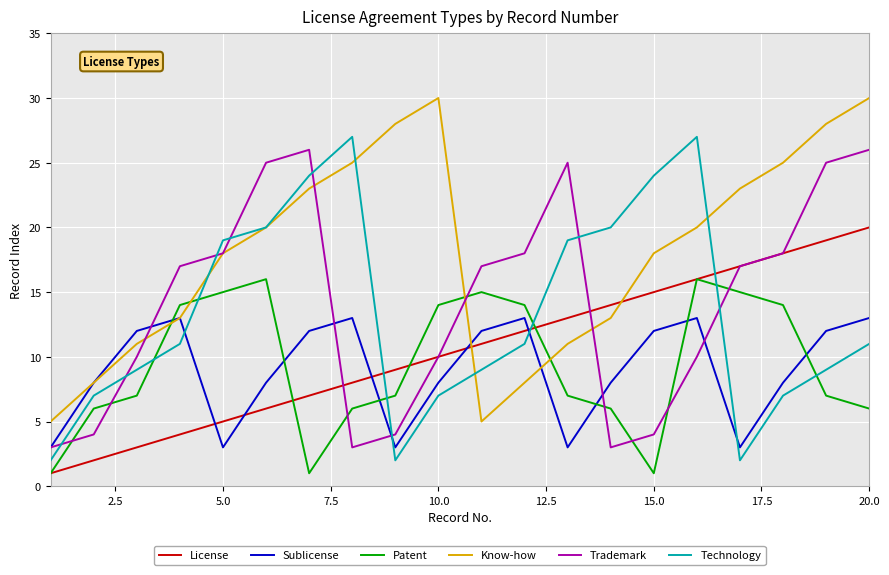

What is the average value of the Patent series?

9